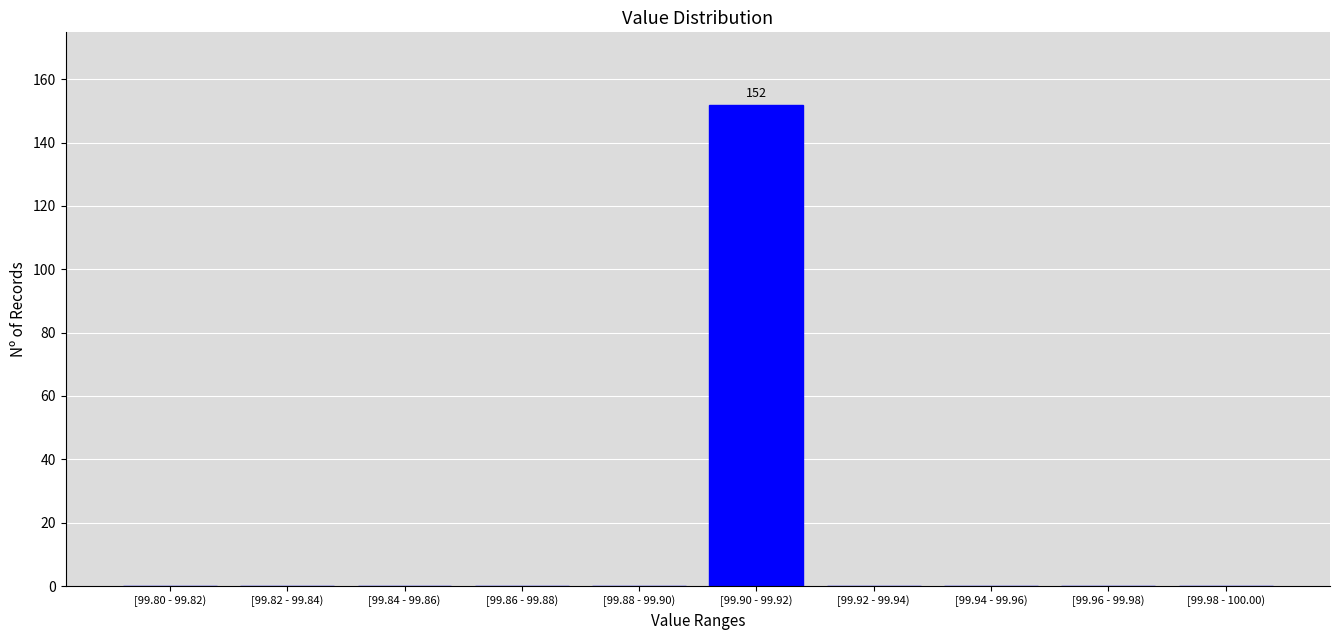

Reading right to left, list all the values displayed in this chart.

[99.98 - 100.00)=0	[99.96 - 99.98)=0	[99.94 - 99.96)=0	[99.92 - 99.94)=0	[99.90 - 99.92)=152	[99.88 - 99.90)=0	[99.86 - 99.88)=0	[99.84 - 99.86)=0	[99.82 - 99.84)=0	[99.80 - 99.82)=0